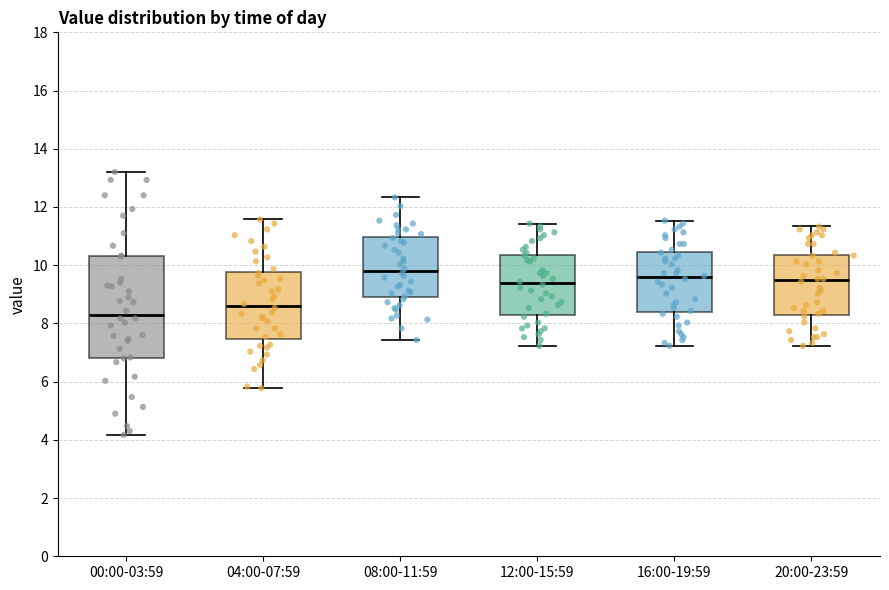

Reading left to right, transcribe this box plot: for each box, give where its median line is, the range the box spans, and where its two whiskers end, as read against the y-axis. The values are not printed on the chart, so give them approximately, as read against the axis.

00:00-03:59: median 8.4, box 6.8 to 10.4, whiskers 4.2 to 13.2
04:00-07:59: median 8.6, box 7.4 to 9.8, whiskers 5.8 to 11.6
08:00-11:59: median 9.8, box 9.0 to 11.0, whiskers 7.4 to 12.4
12:00-15:59: median 9.4, box 8.4 to 10.4, whiskers 7.2 to 11.4
16:00-19:59: median 9.6, box 8.4 to 10.4, whiskers 7.2 to 11.6
20:00-23:59: median 9.4, box 8.4 to 10.4, whiskers 7.2 to 11.4